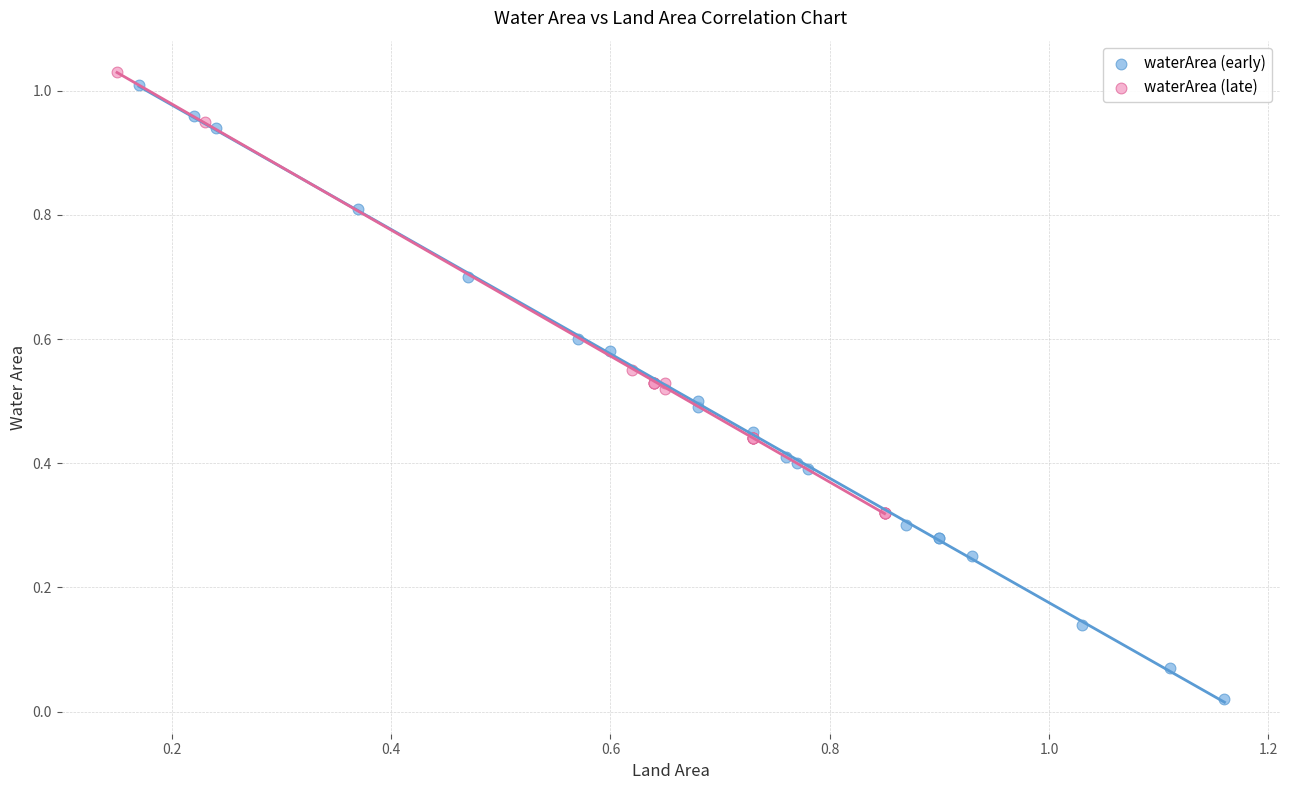

Which series contains the highest Y value?

waterArea (late)